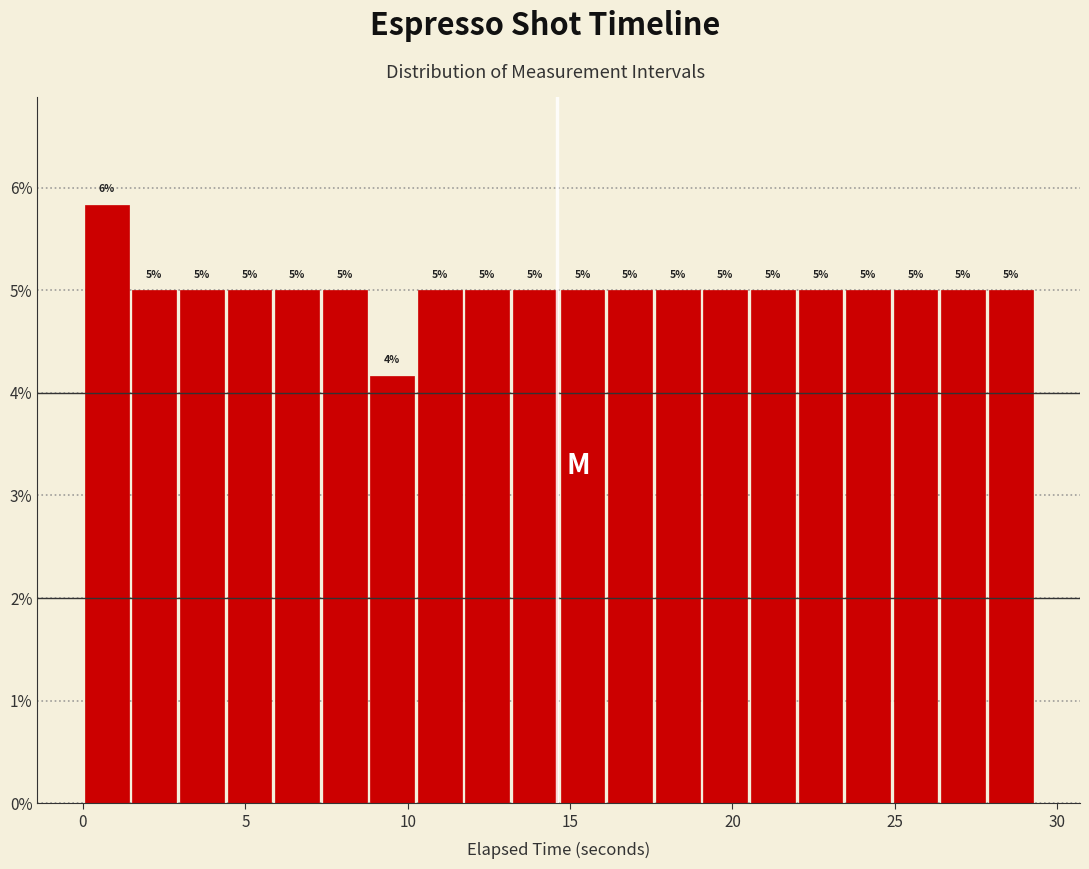

Around what value on the x-axis is the tallest bar? Give the approximate position of its centre, as read against the axis.

0.5